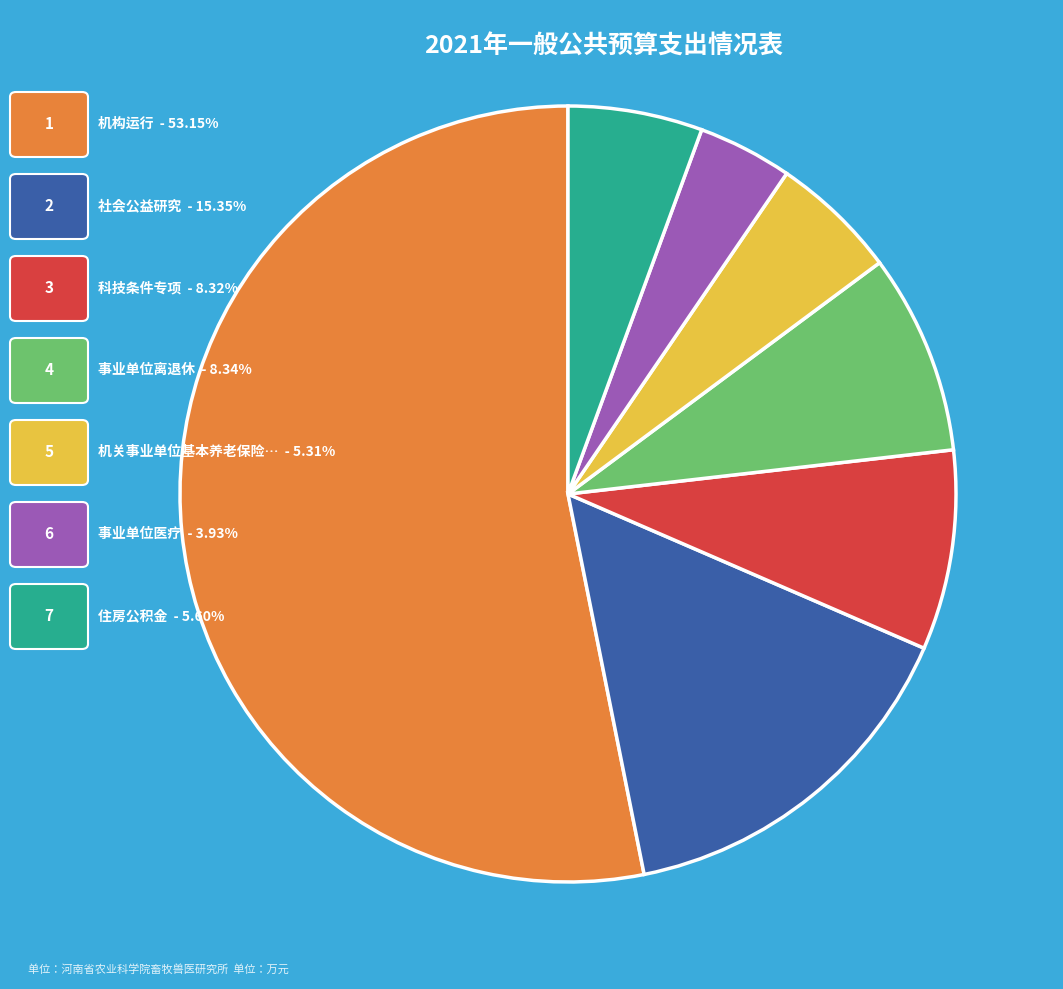

How many segments does this pie chart have?

7